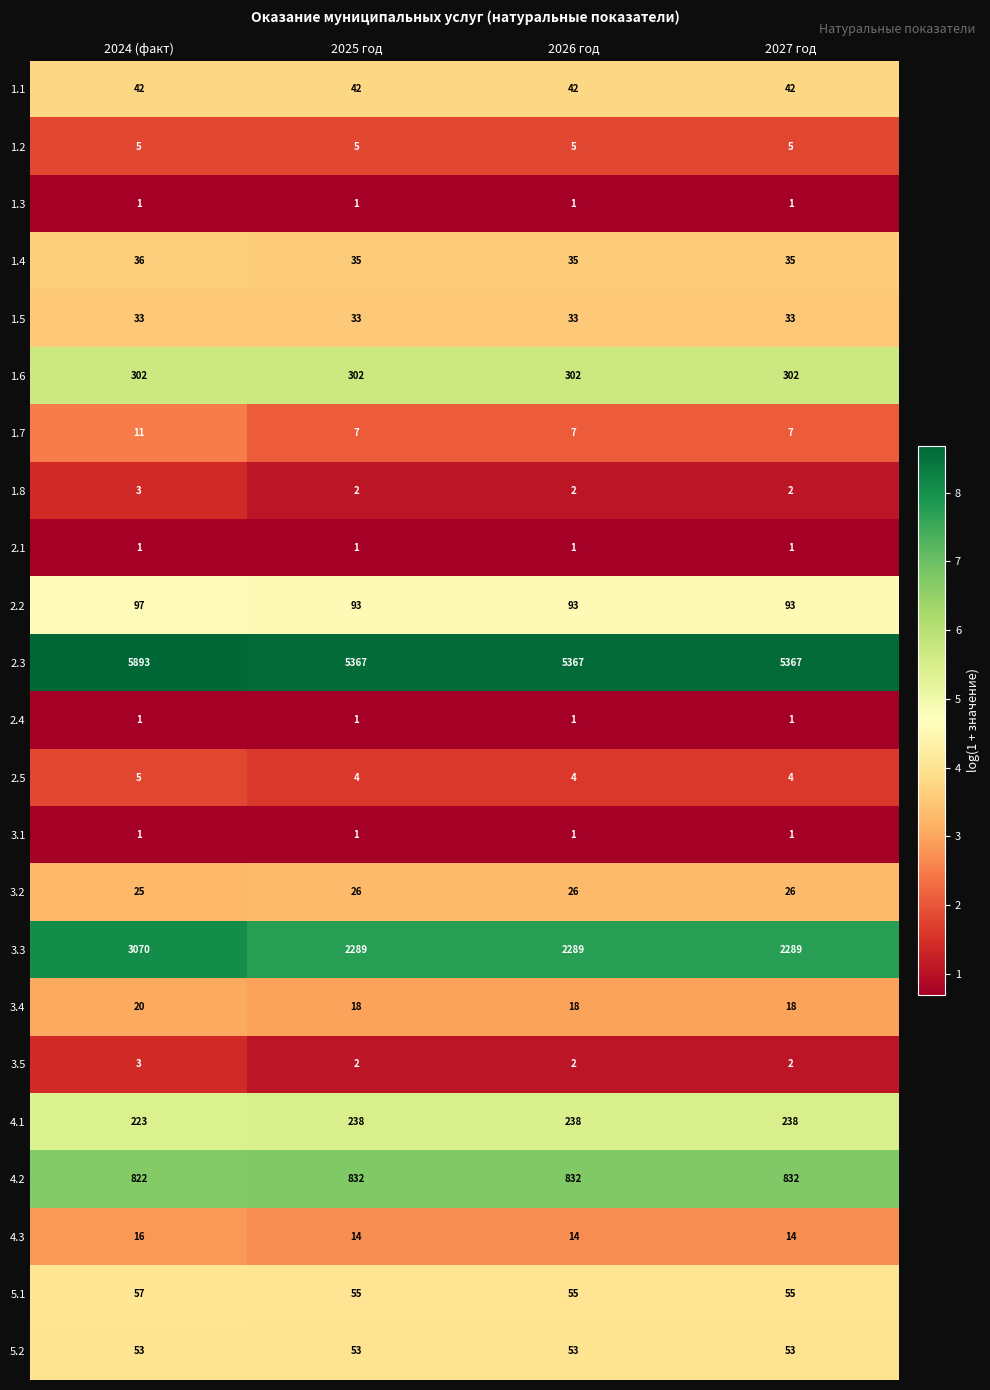

What is the difference between the maximum and minimum values in the 4.2 series?

10